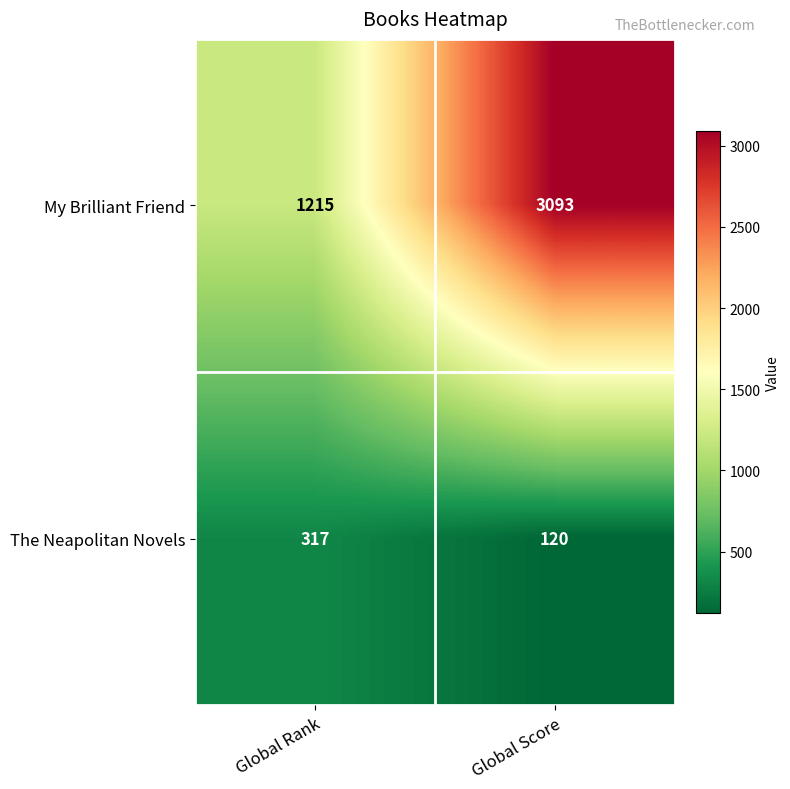

Which category has the highest value in the My Brilliant Friend series?

Global Score